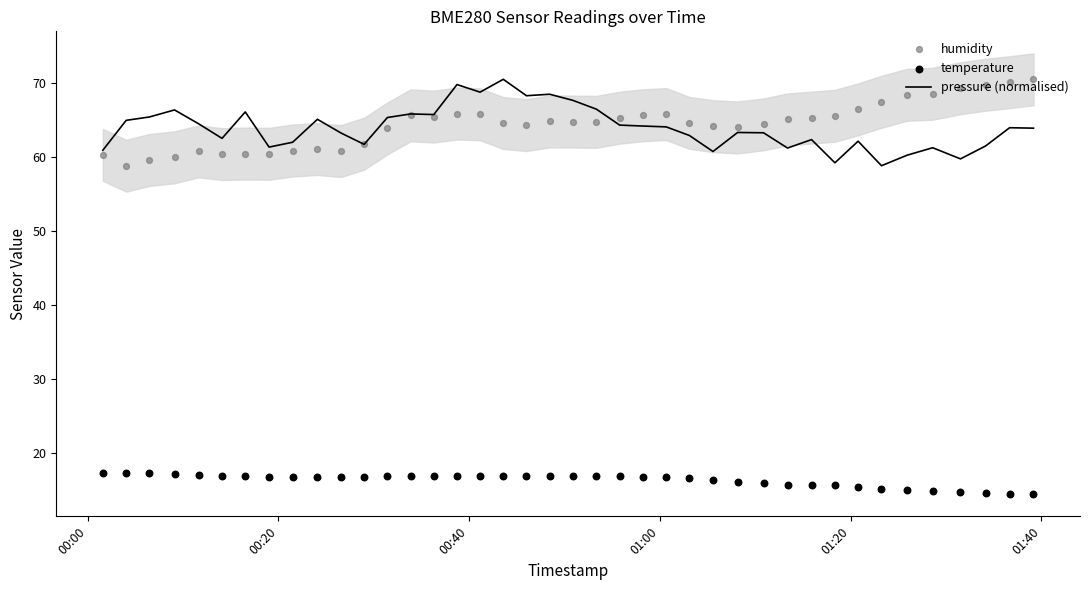

Which series reaches the maximum Y coordinate?

pressure (normalised)